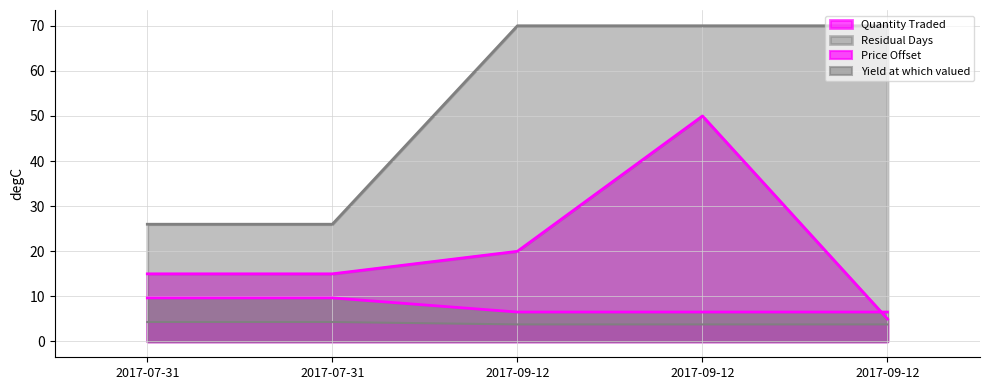

How many lines are shown in the chart?

4